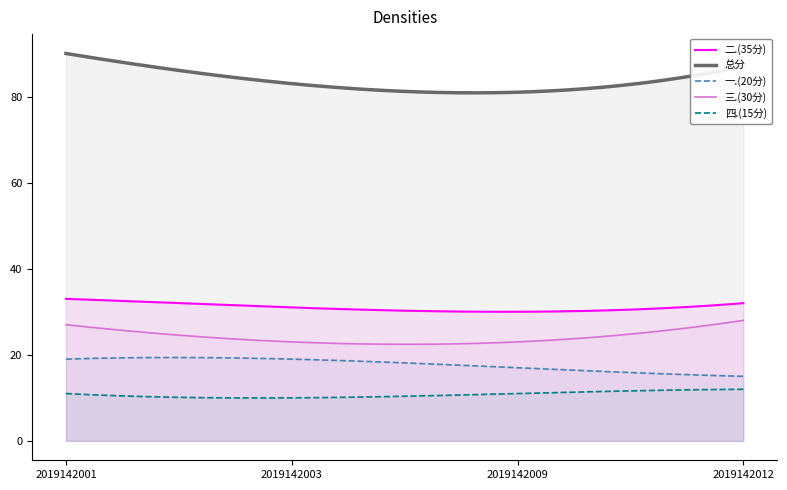

Reading left to right, list all the values displayed in this chart.

二.(35分): 2019142001=33	2019142003=31	2019142009=30	2019142012=32
总分: 2019142001=90	2019142003=83	2019142009=81	2019142012=87
一.(20分): 2019142001=19	2019142003=19	2019142009=17	2019142012=15
三.(30分): 2019142001=27	2019142003=23	2019142009=23	2019142012=28
四.(15分): 2019142001=11	2019142003=10	2019142009=11	2019142012=12